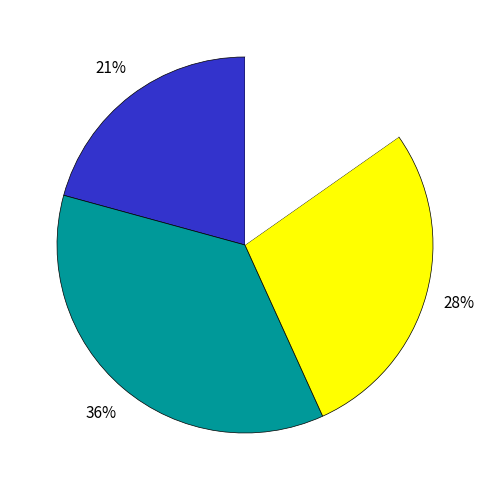

Does any single category account for the majority?

No